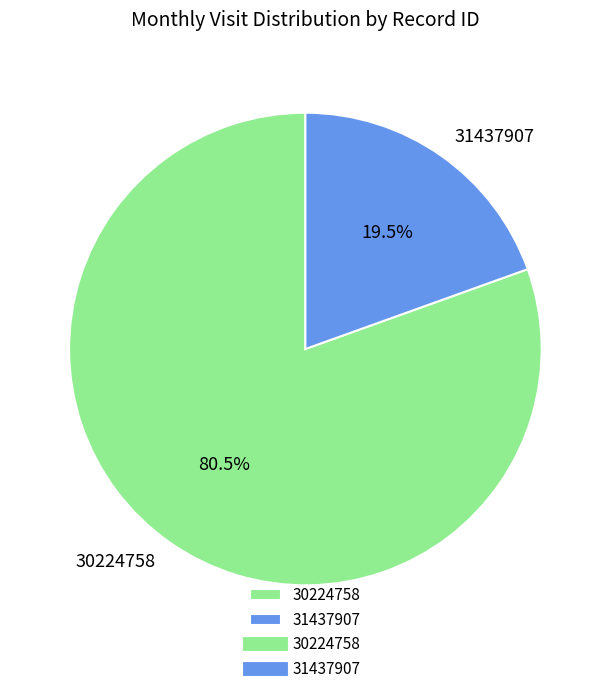

Which category has the biggest portion of the pie?

30224758